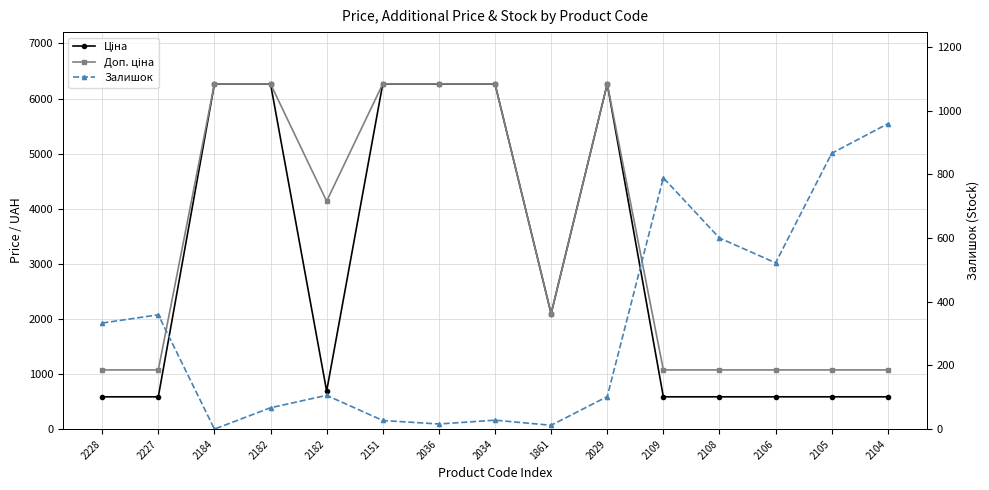

What is the spread (max minus min) of values at 2104?

488.5